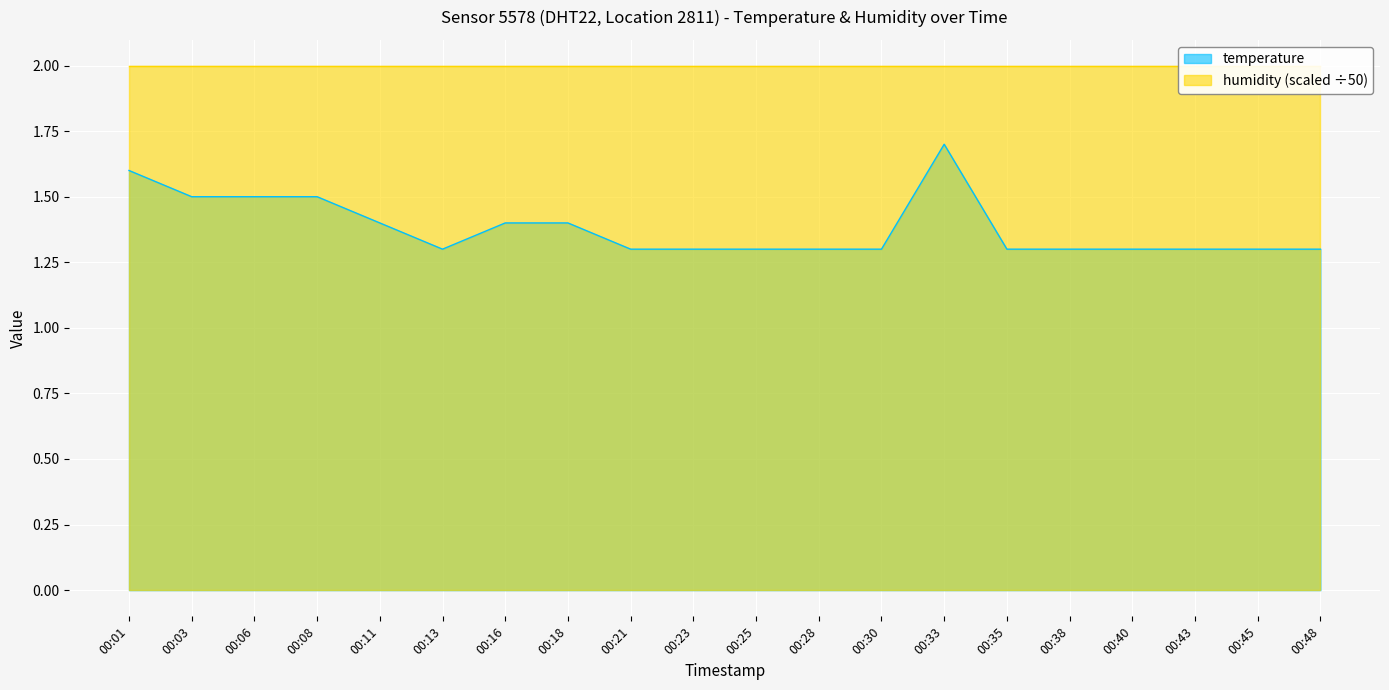

Rank the categories by value from highest to lowest.

00:33, 00:01, 00:03, 00:06, 00:08, 00:11, 00:16, 00:18, 00:13, 00:21, 00:23, 00:25, 00:28, 00:30, 00:35, 00:38, 00:40, 00:43, 00:45, 00:48